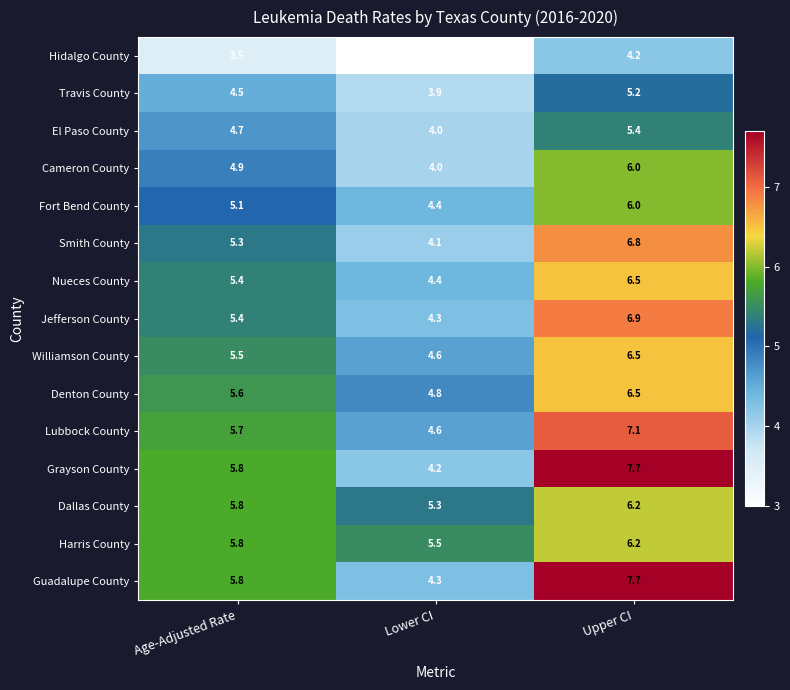

Is the value of Williamson County at Lower CI greater than the value of Guadalupe County at Upper CI?

No